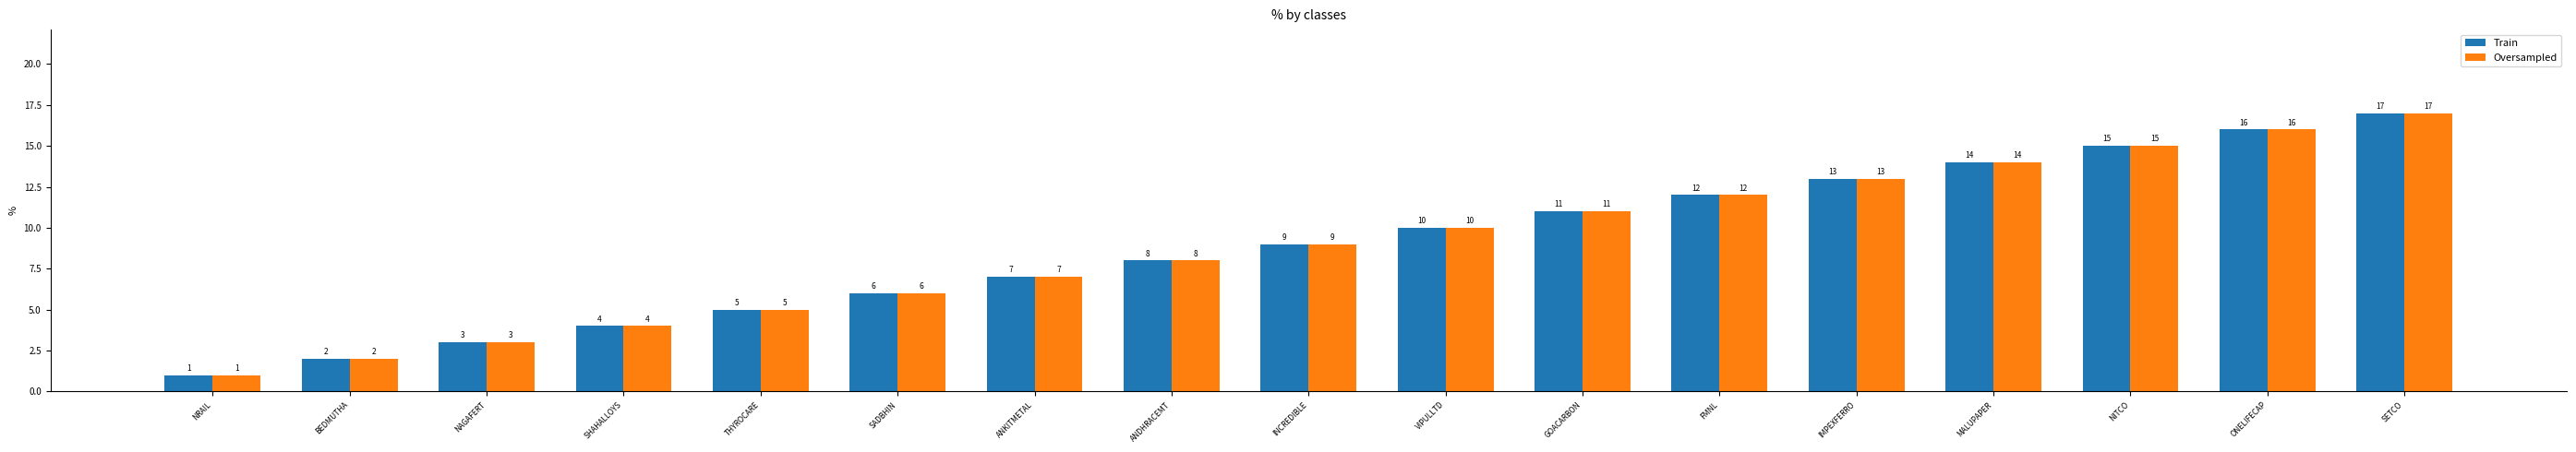

What is the value of the Oversampled bar at the 8th from the left?

8